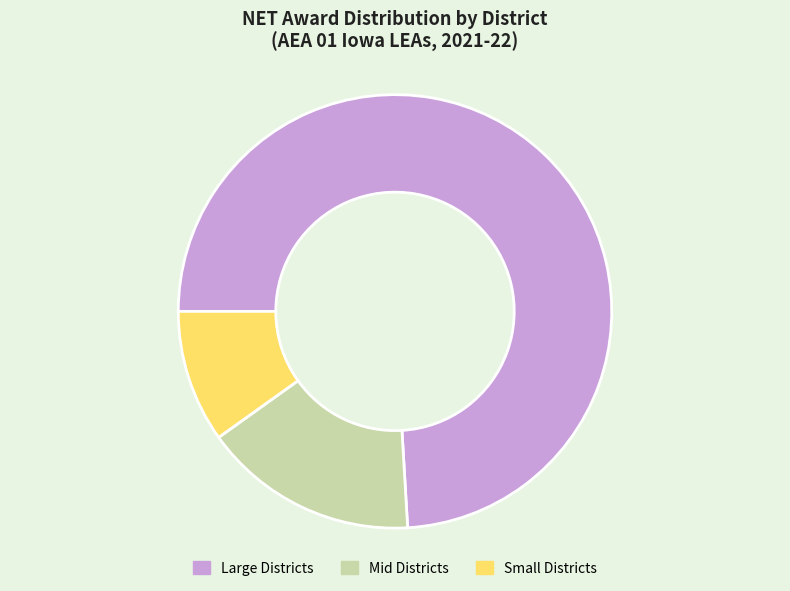

Between Small Districts and Mid Districts, which is larger?

Mid Districts